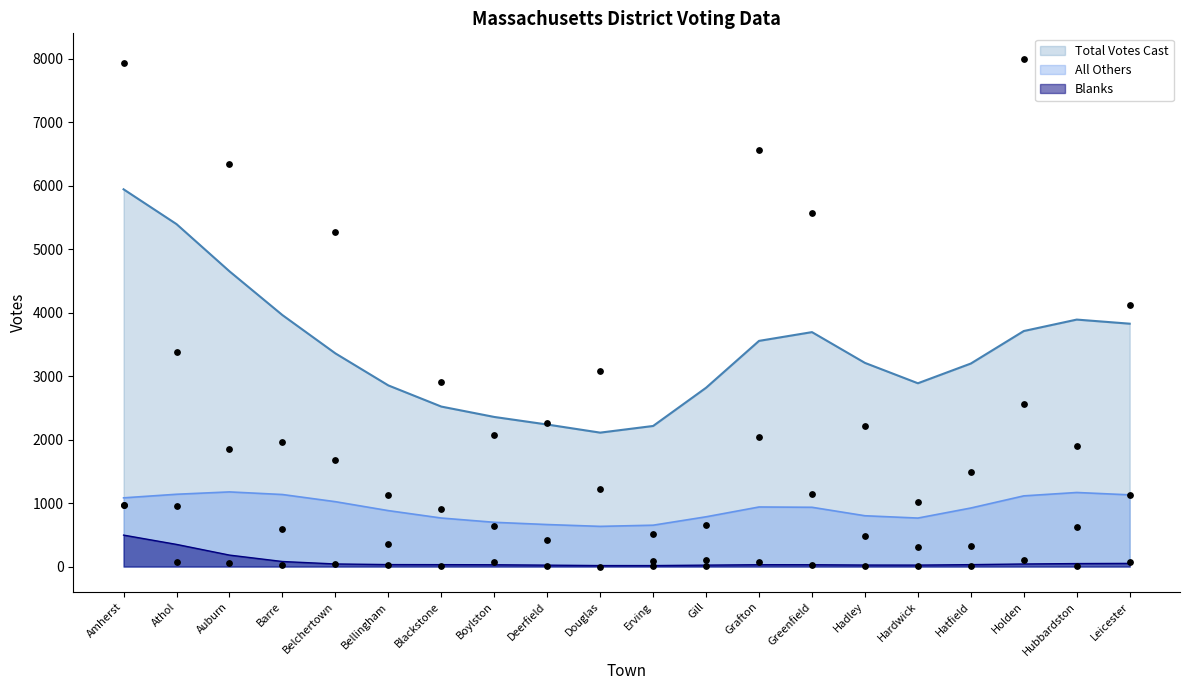

True or false: Blanks and All Others intersect in this chart.

False